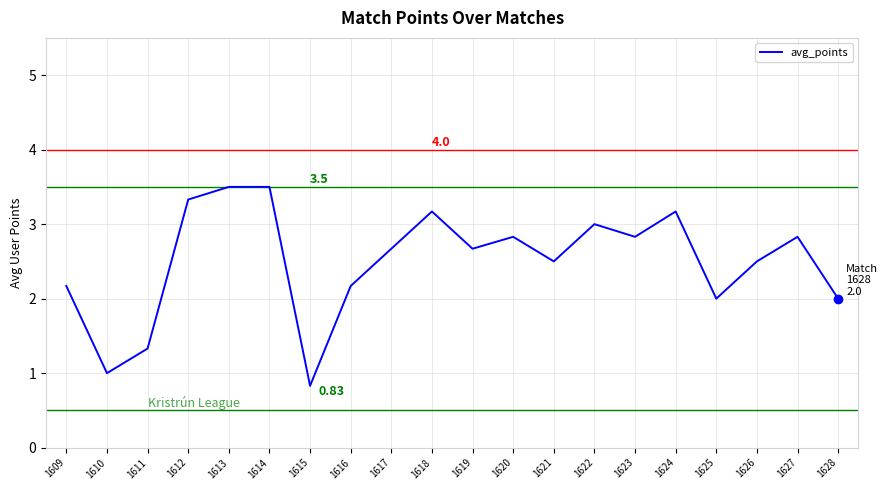

What is the greatest value displayed?

3.5